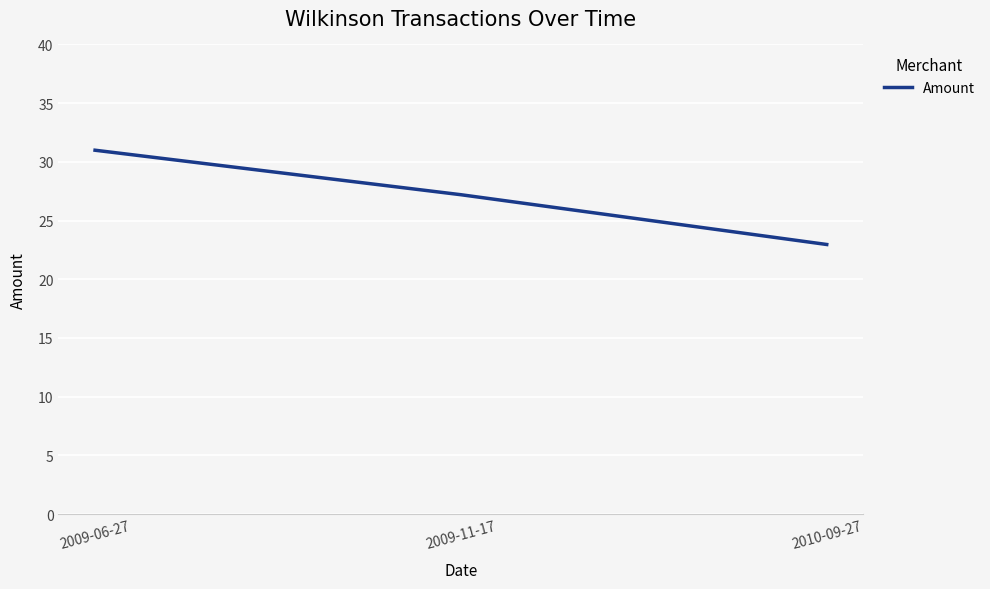

What position from the right is 2009-11-17?

2